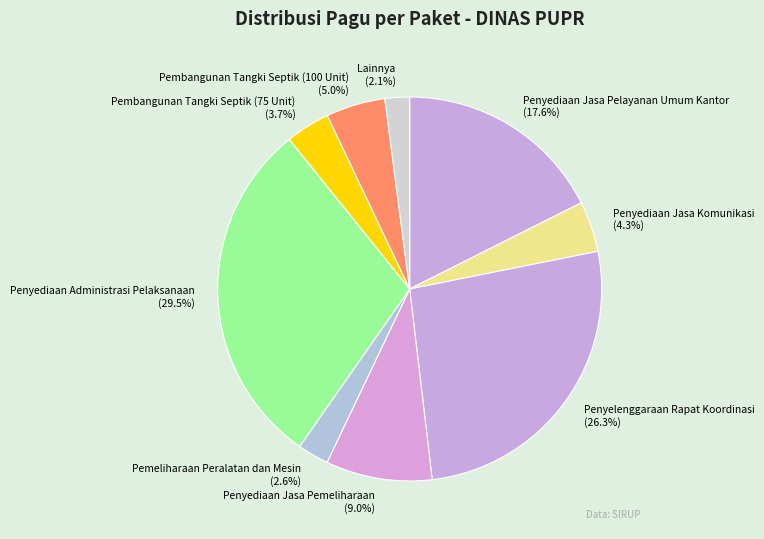

To the nearest percent, what is the average slice percentage?

11%